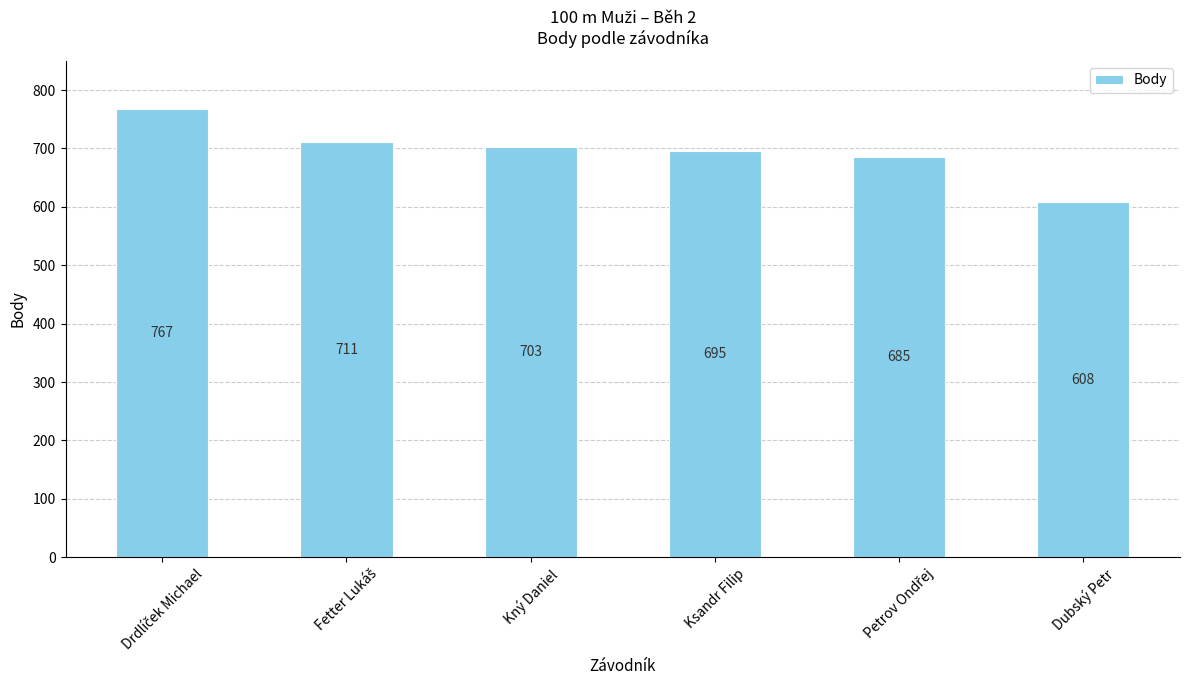

What is the change in value from Kný Daniel to Dubský Petr?

-95